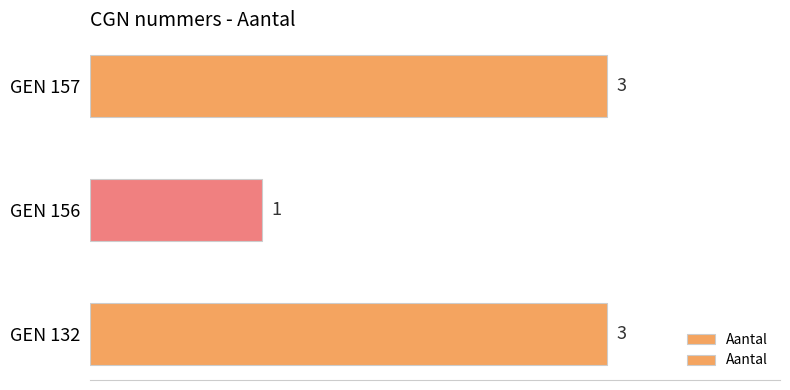

What is the ratio of the value at GEN 156 to the value at GEN 157?

0.3